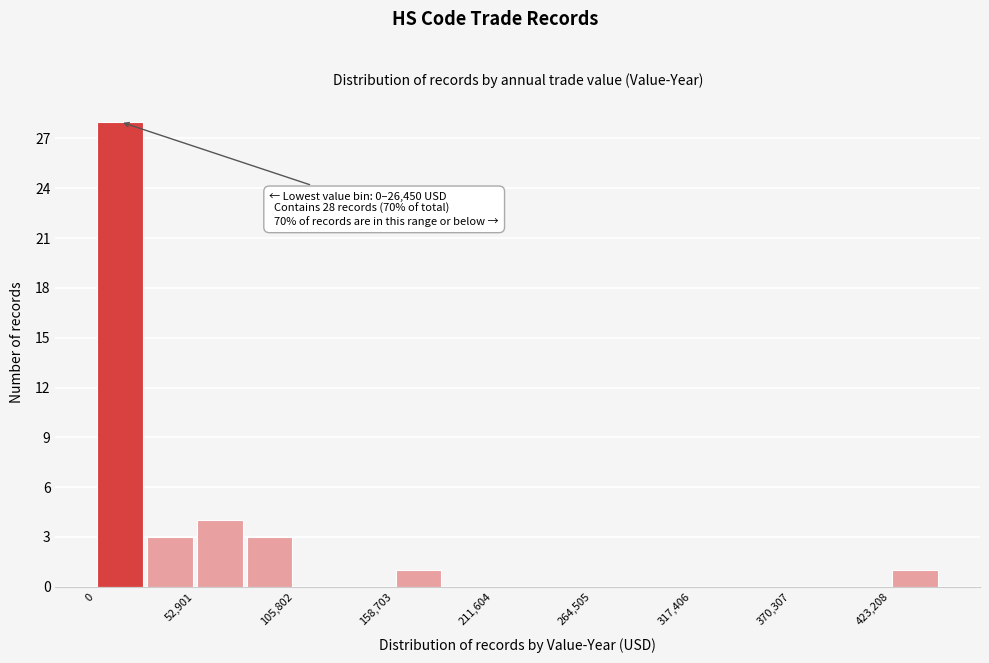

Around what value on the x-axis is the tallest bar? Give the approximate position of its centre, as read against the axis.

10000